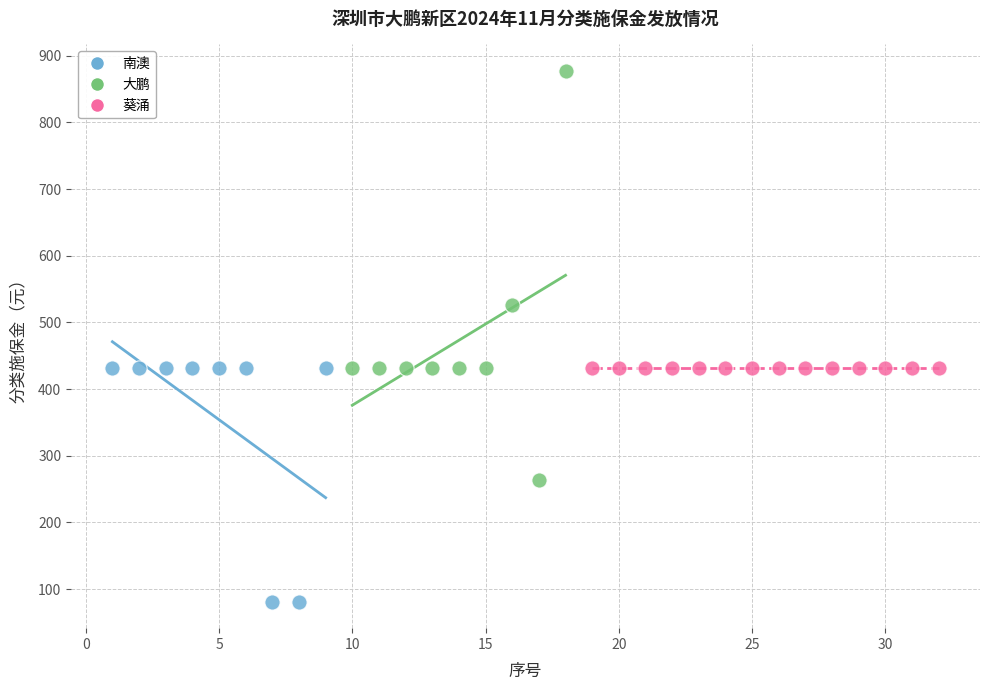

Which series contains the highest Y value?

大鹏